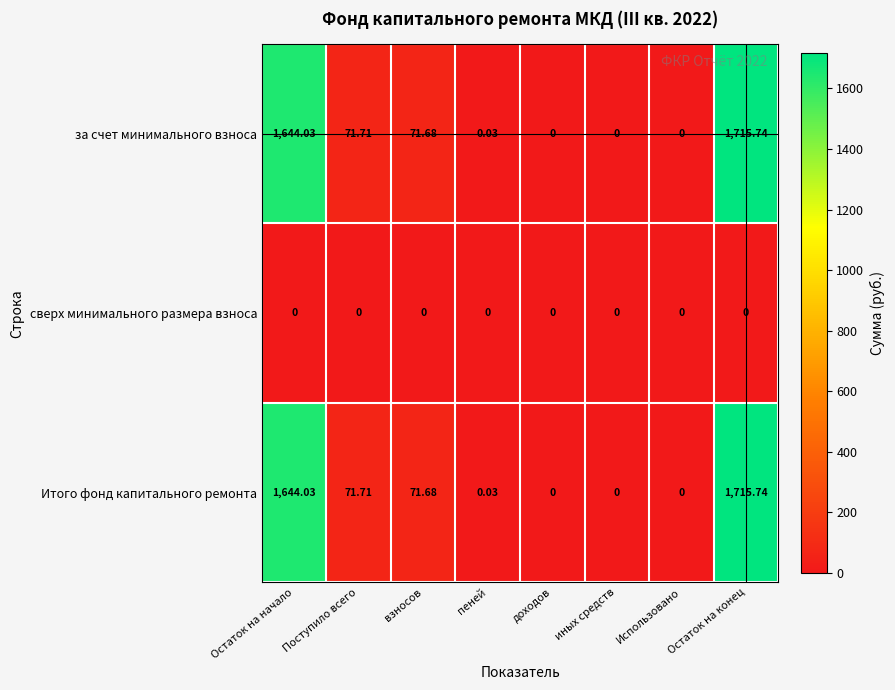

At which label is Итого фонд капитального ремонта closest to 857?

Поступило всего